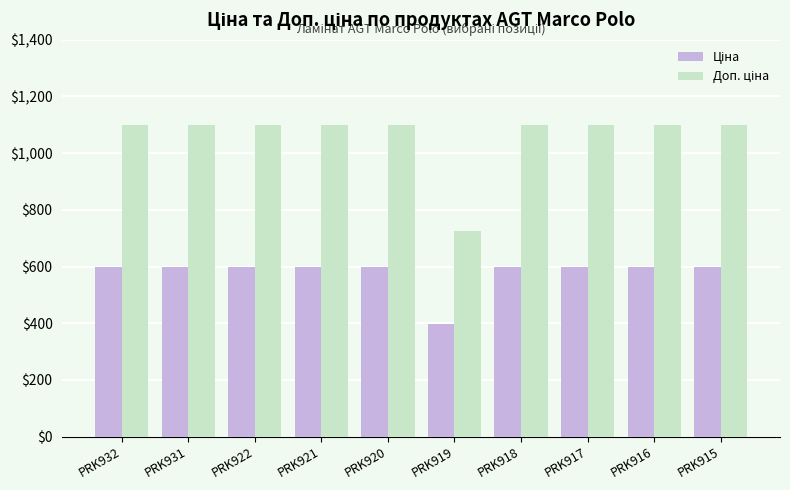

What is the maximum value shown in the chart?

1100.0